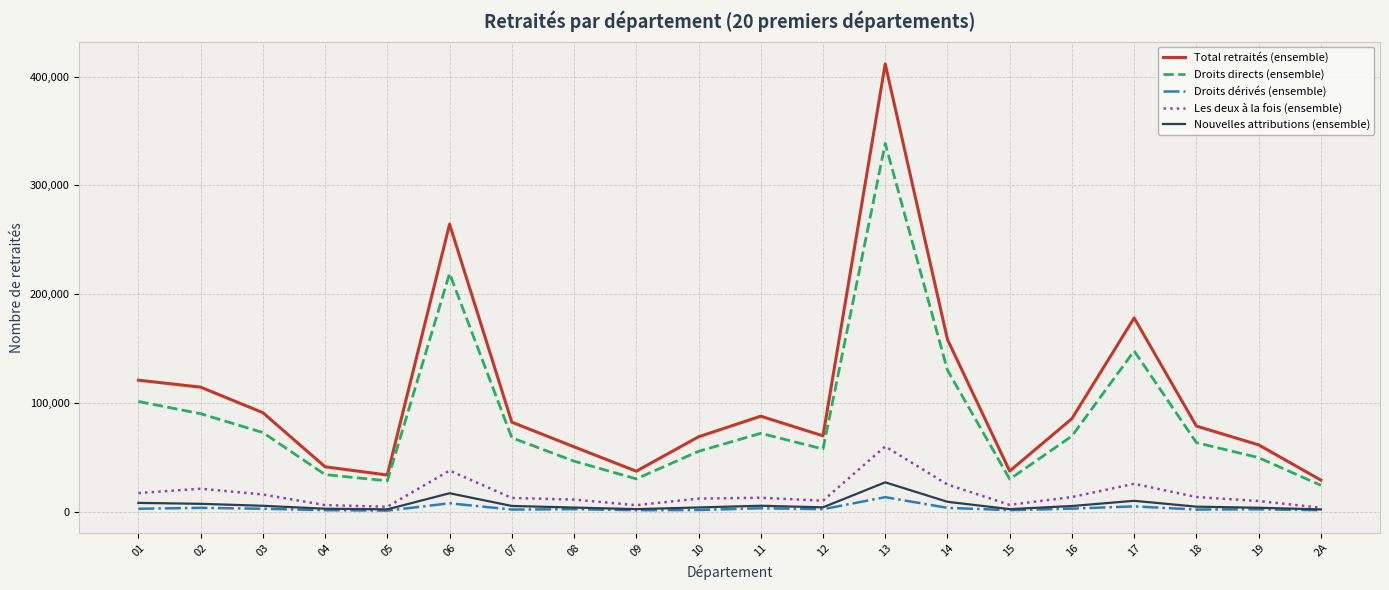

True or false: Total retraités (ensemble) and Les deux à la fois (ensemble) cross at least once.

False